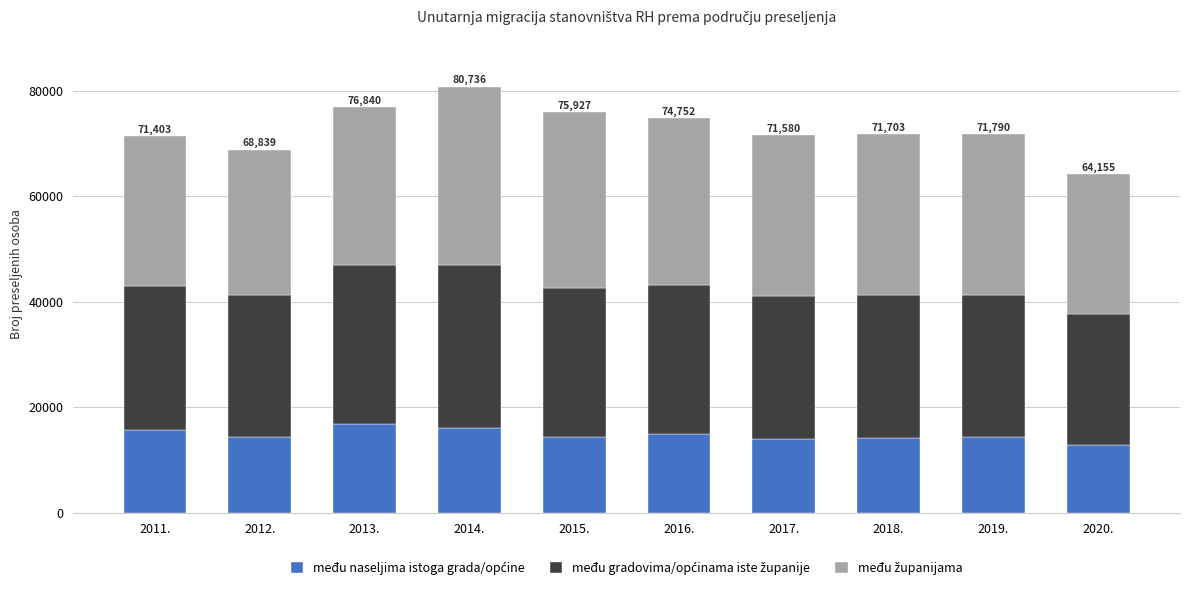

What is the total value across all series at 2018.?

71703